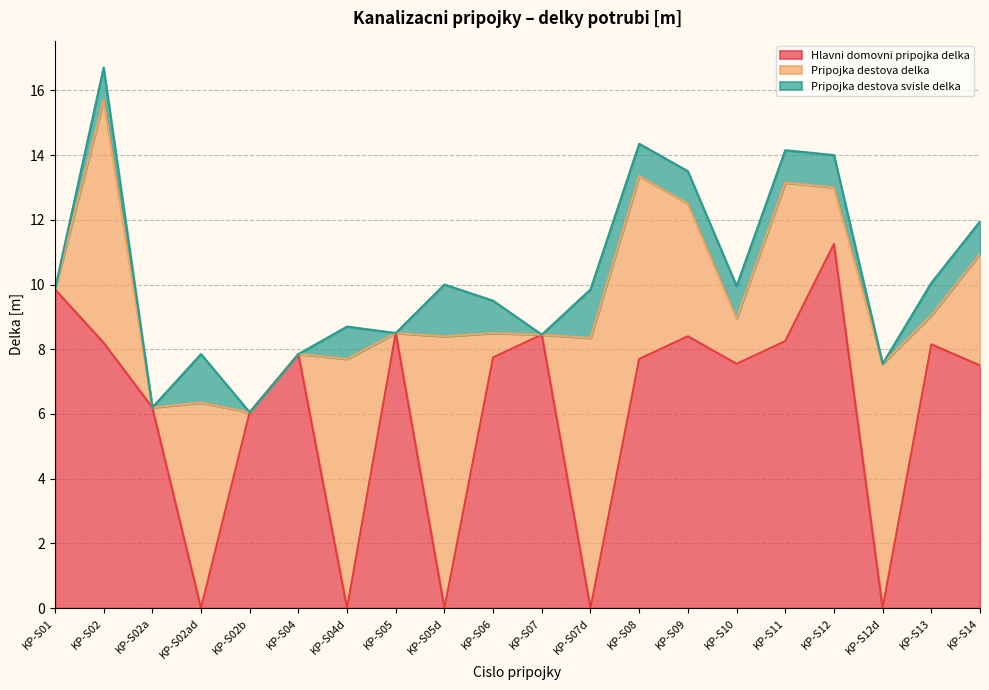

At which category does the chart reach its peak across all series?

KP-S12